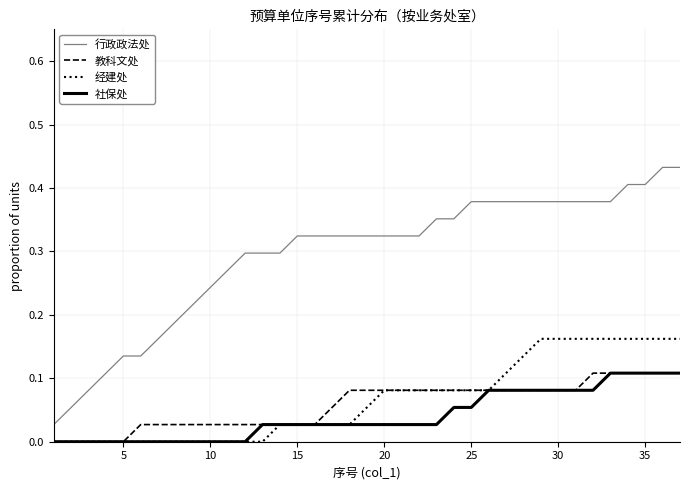

True or false: 行政政法处 and 教科文处 intersect in this chart.

False